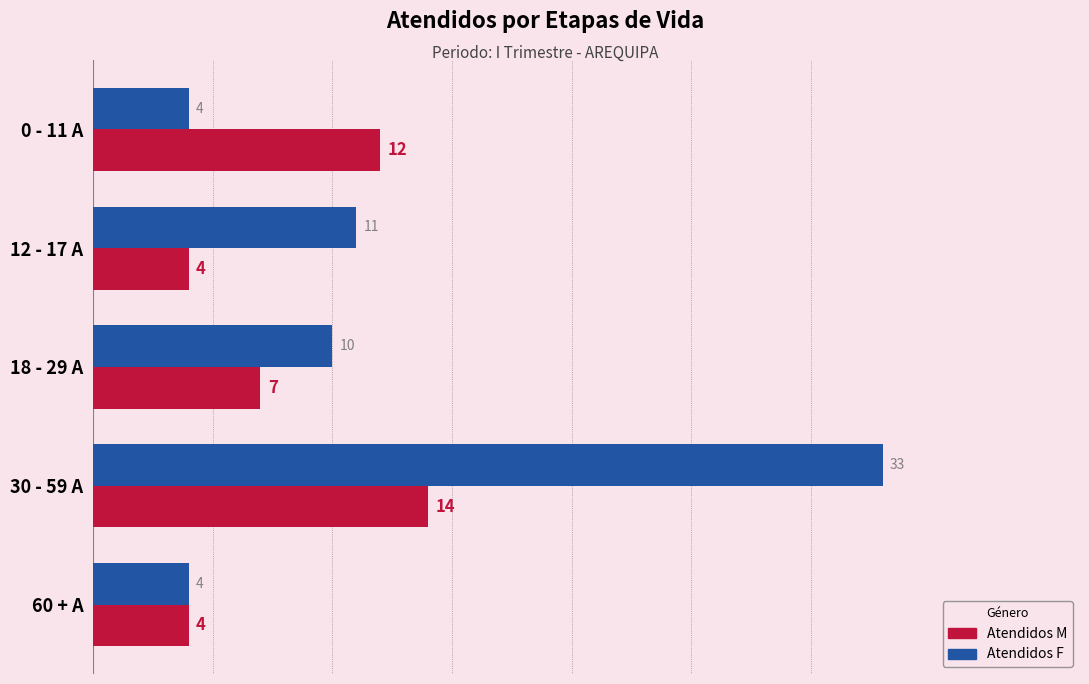

How many data points in Atendidos F are less than 10?

2